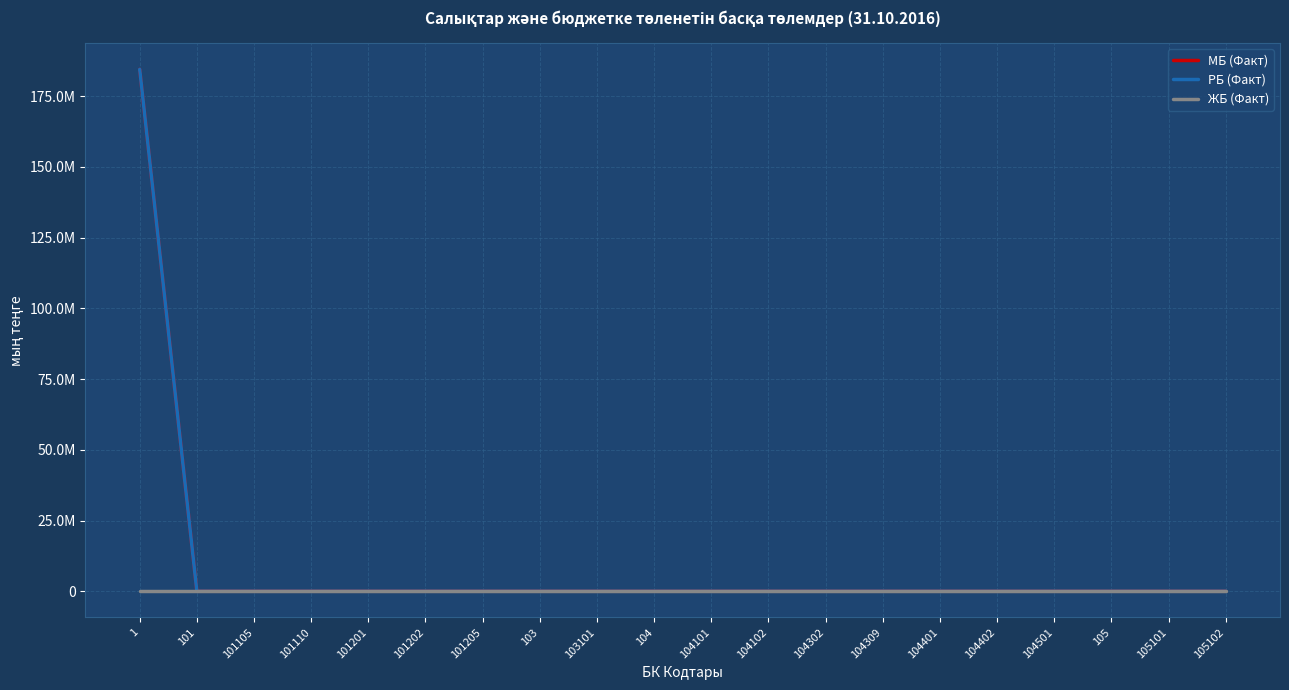

True or false: РБ (Факт) has more than 2 points higher than both neighbors.

False